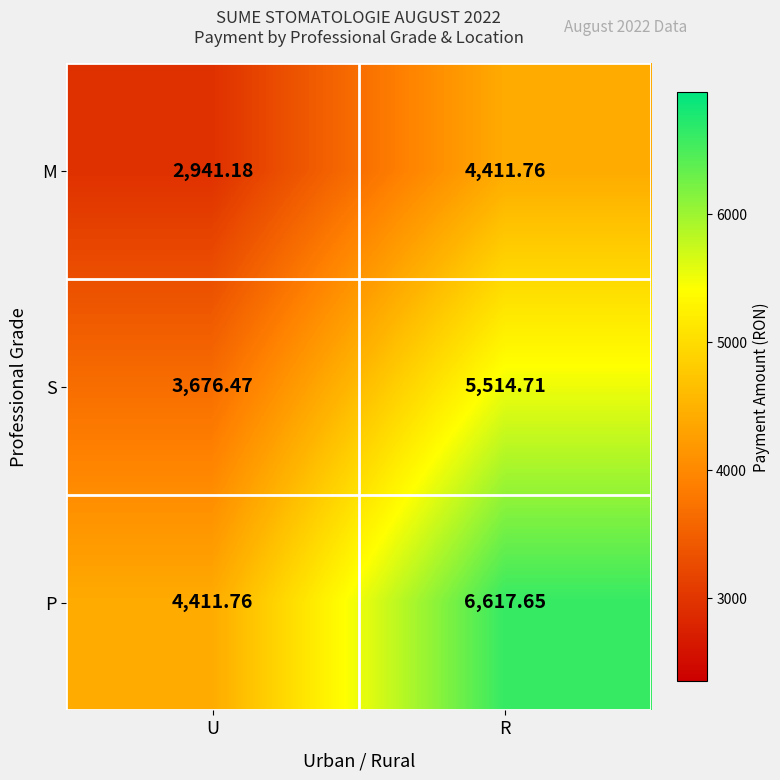

At which label does S reach its peak?

R